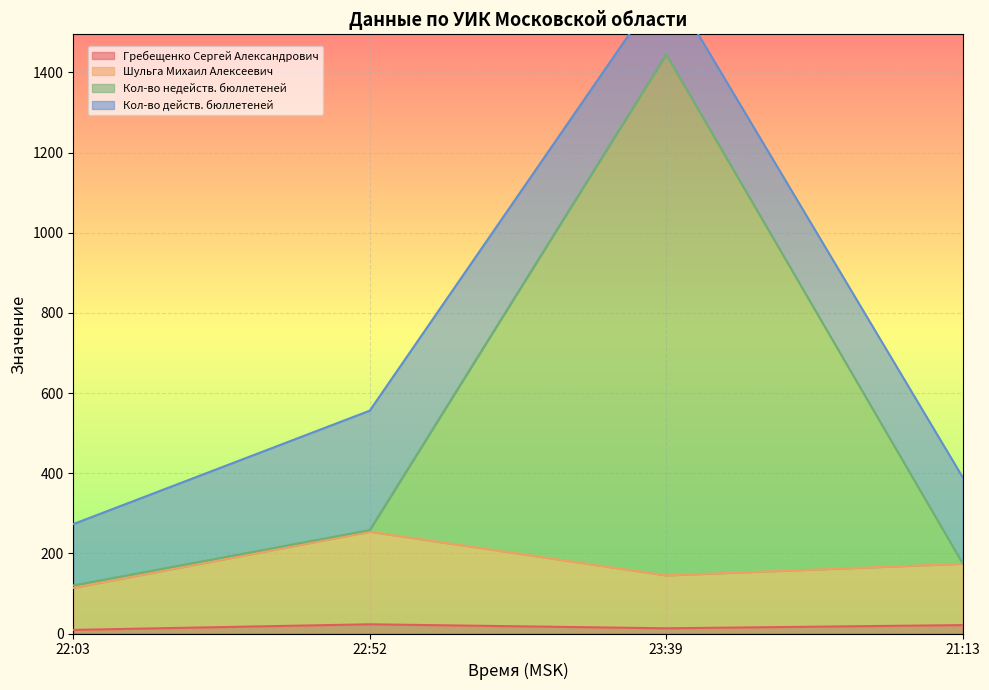

How many categories are shown in the chart?

4